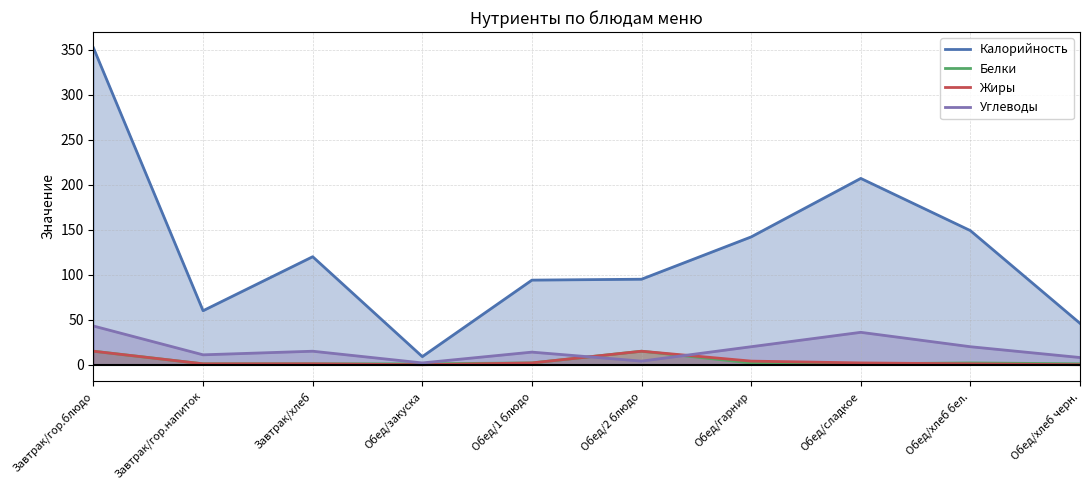

True or false: Жиры has a value of 1 at Завтрак/хлеб.

False